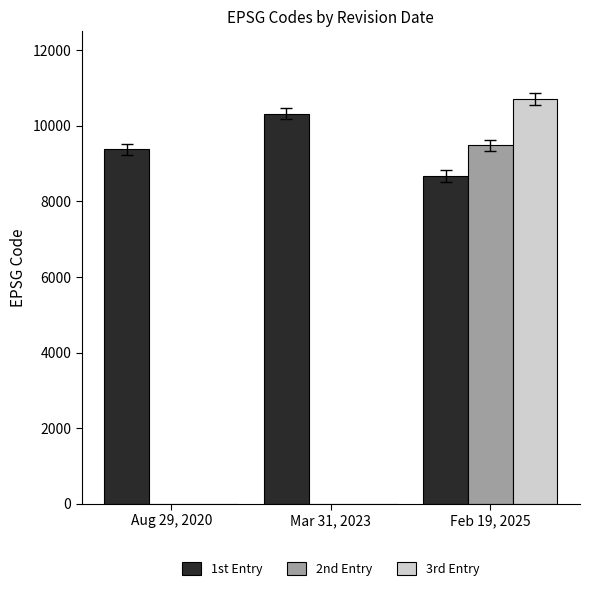

What is the sum of all 3rd Entry values?

10707